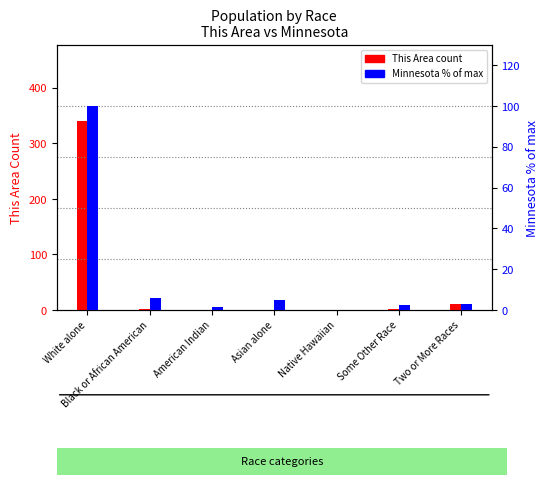

How many distinct data groups are displayed?

2